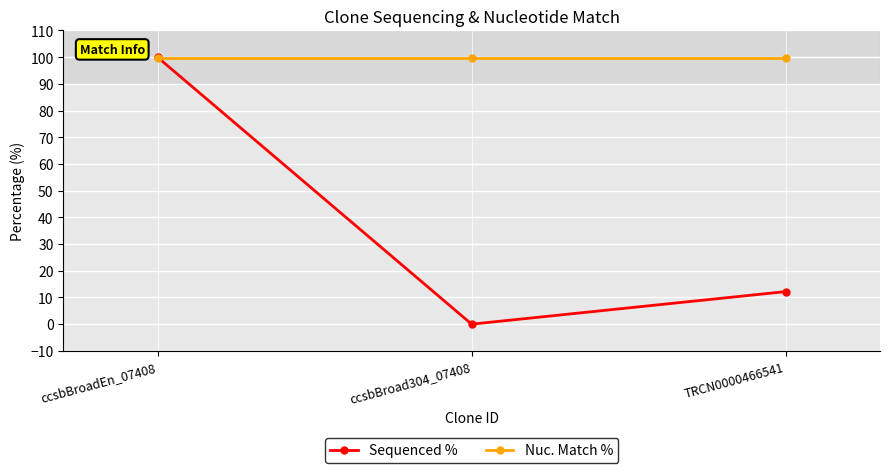

Which series has the largest range (max minus min)?

Sequenced %